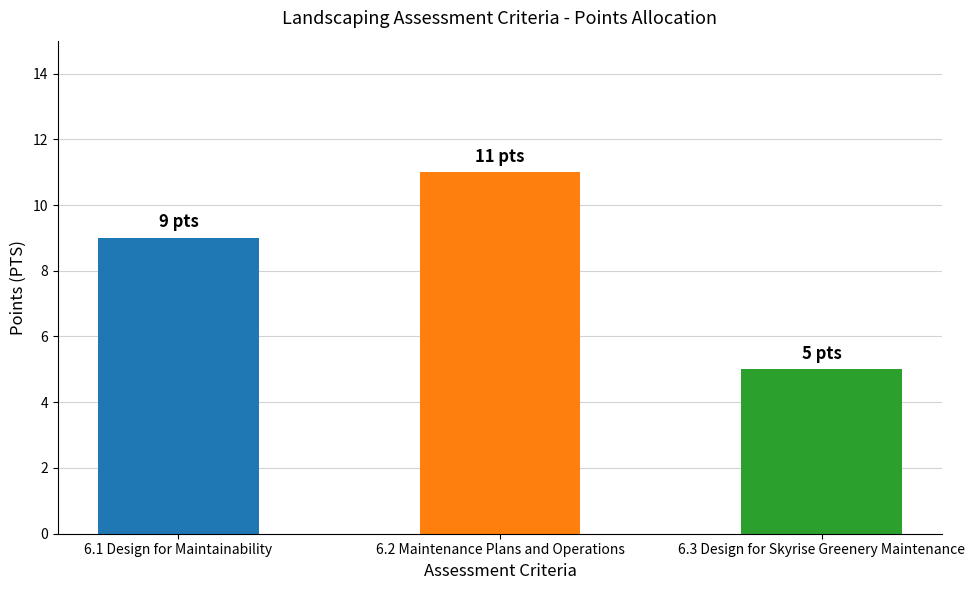

Count the values in the range 5 to 11.

3